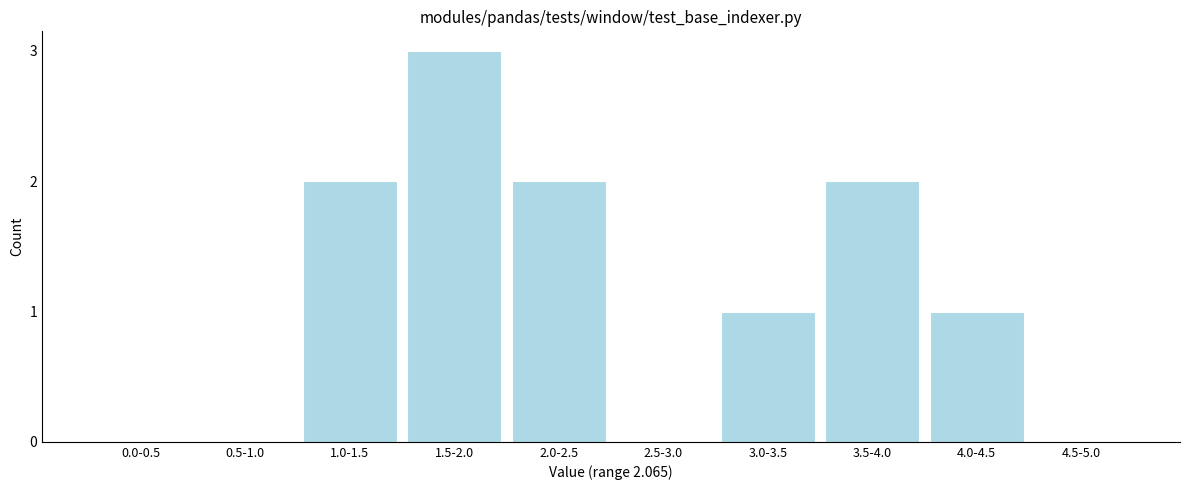

Reading left to right, what are all the values shown in this chart?

0.0-0.5=0	0.5-1.0=0	1.0-1.5=2	1.5-2.0=3	2.0-2.5=2	2.5-3.0=0	3.0-3.5=1	3.5-4.0=2	4.0-4.5=1	4.5-5.0=0